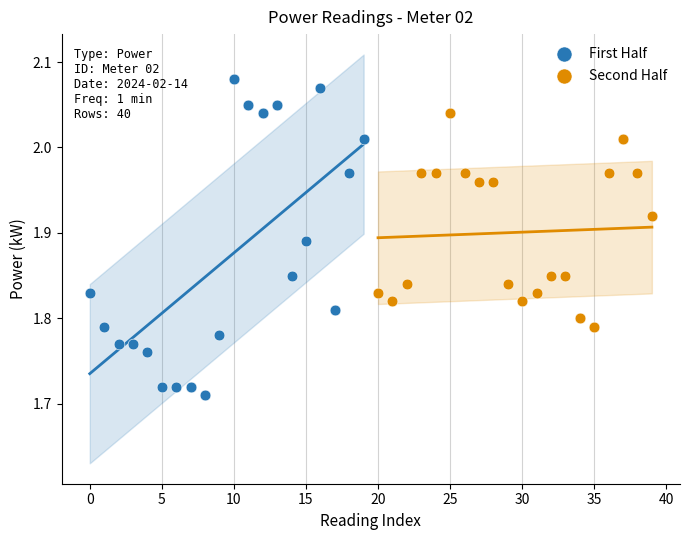

Which series reaches the minimum Y coordinate?

First Half